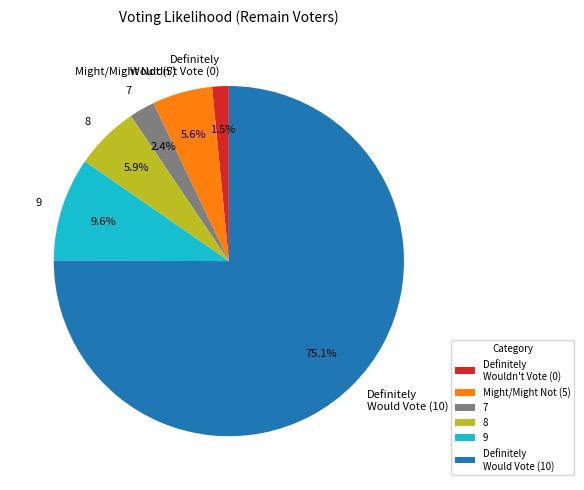

Is the sum of 8 and 7 greater than half?

No